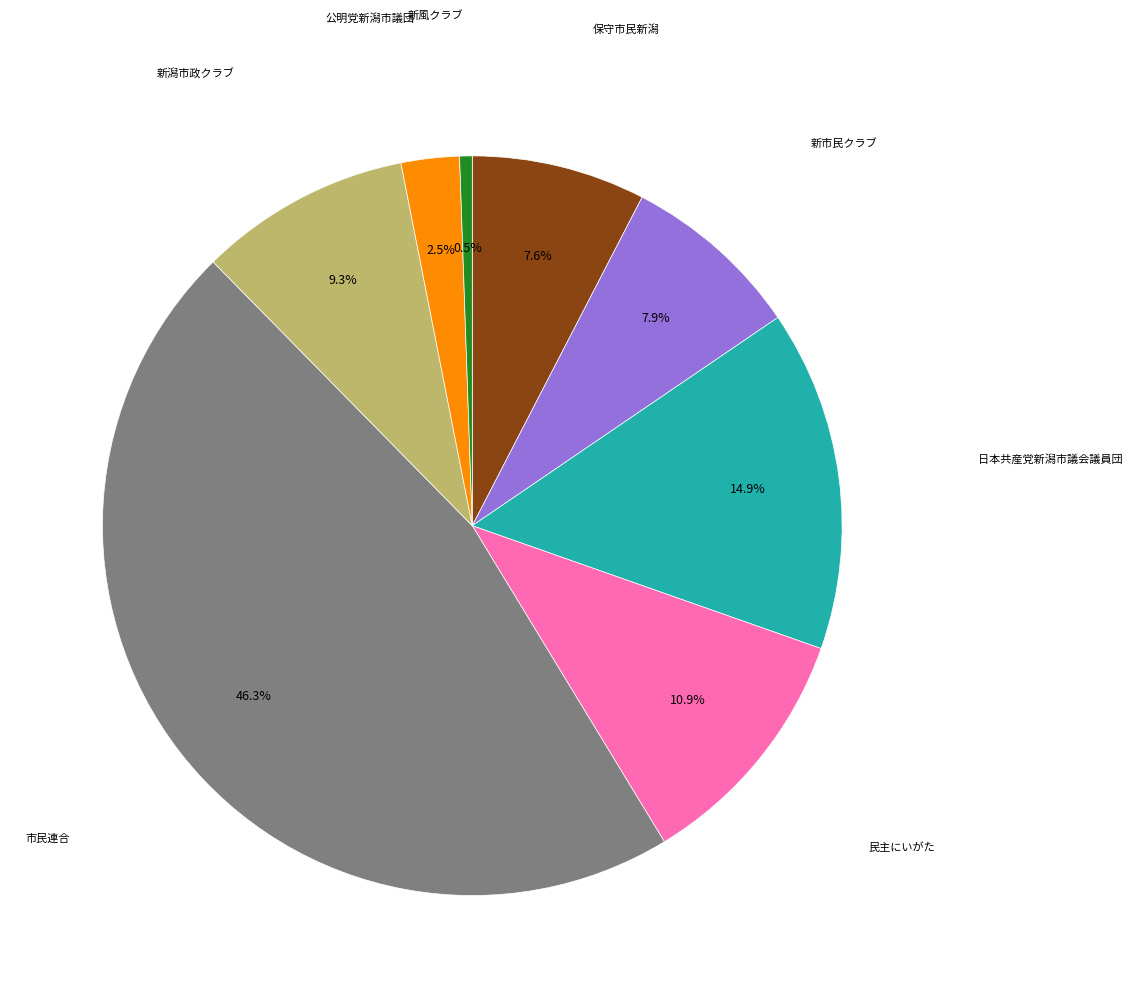

Is there a majority slice in this chart?

No